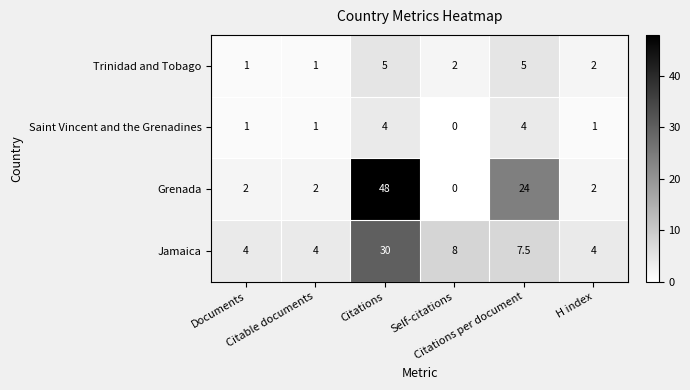

What is the average value of the Saint Vincent and the Grenadines series?

1.8